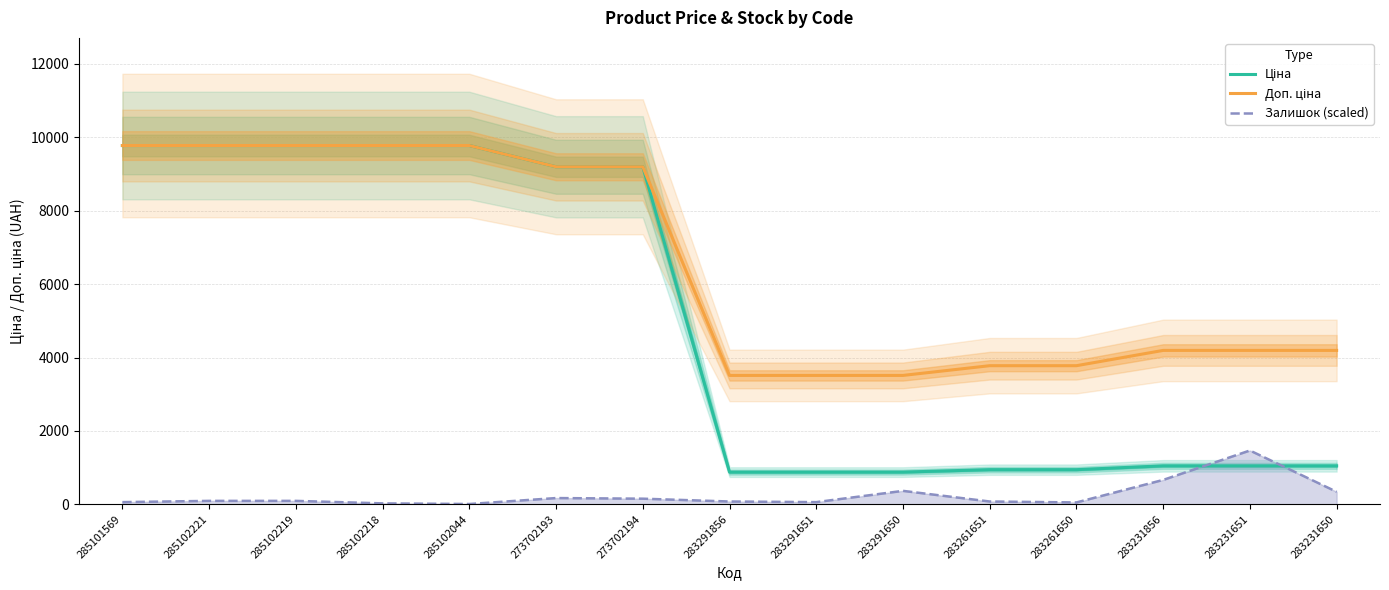

True or false: Ціна and Доп. ціна intersect in this chart.

False